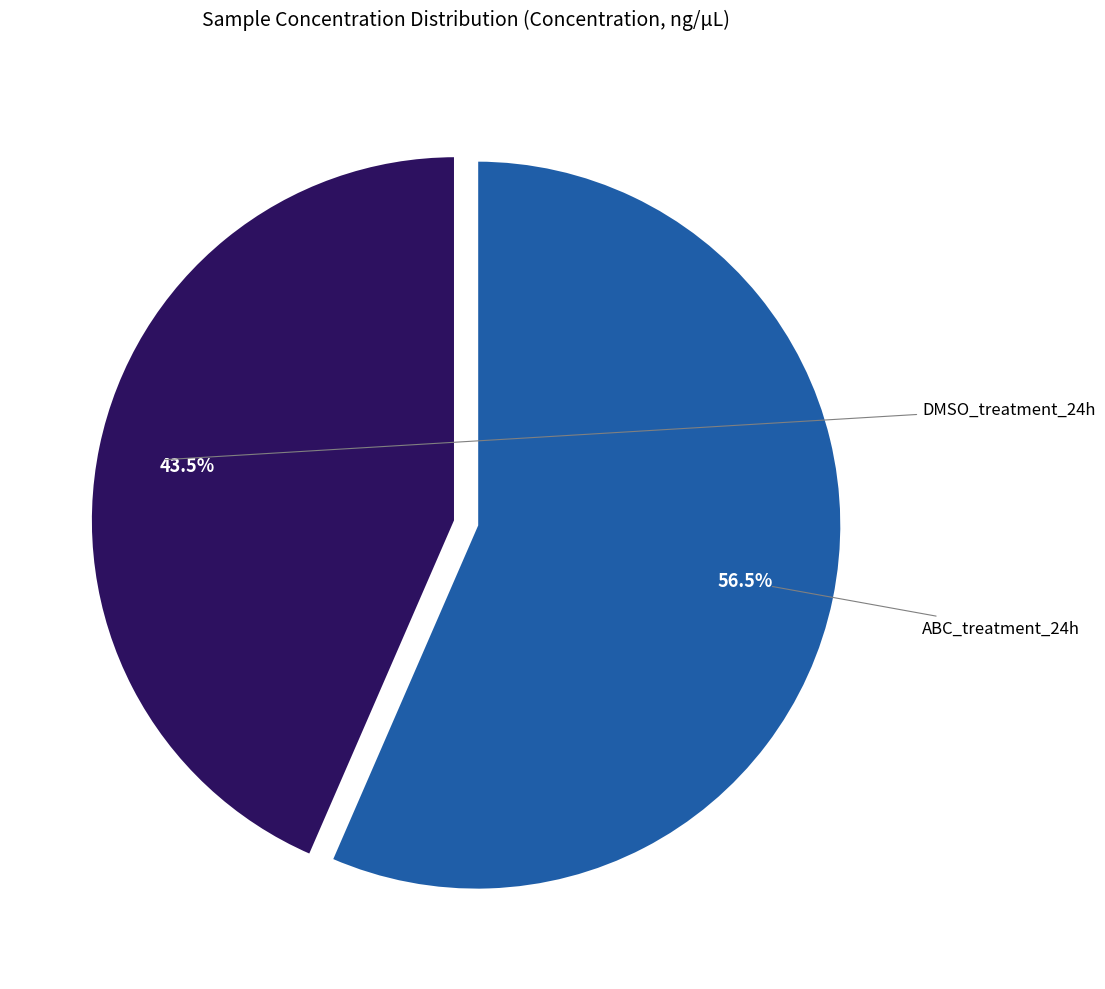

Is there any slice that represents more than half of the pie?

Yes